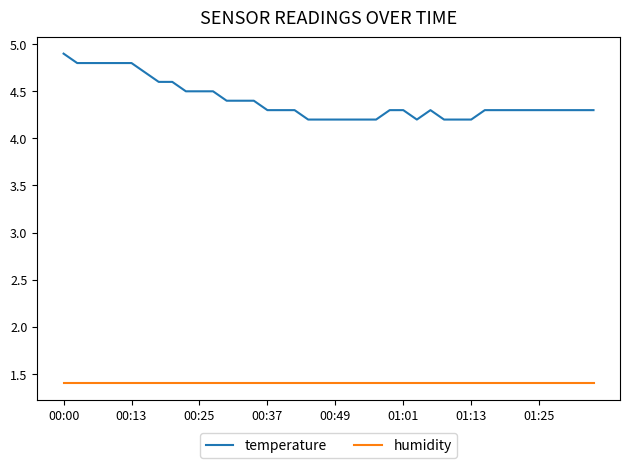

Which series has the largest total across all categories?

temperature